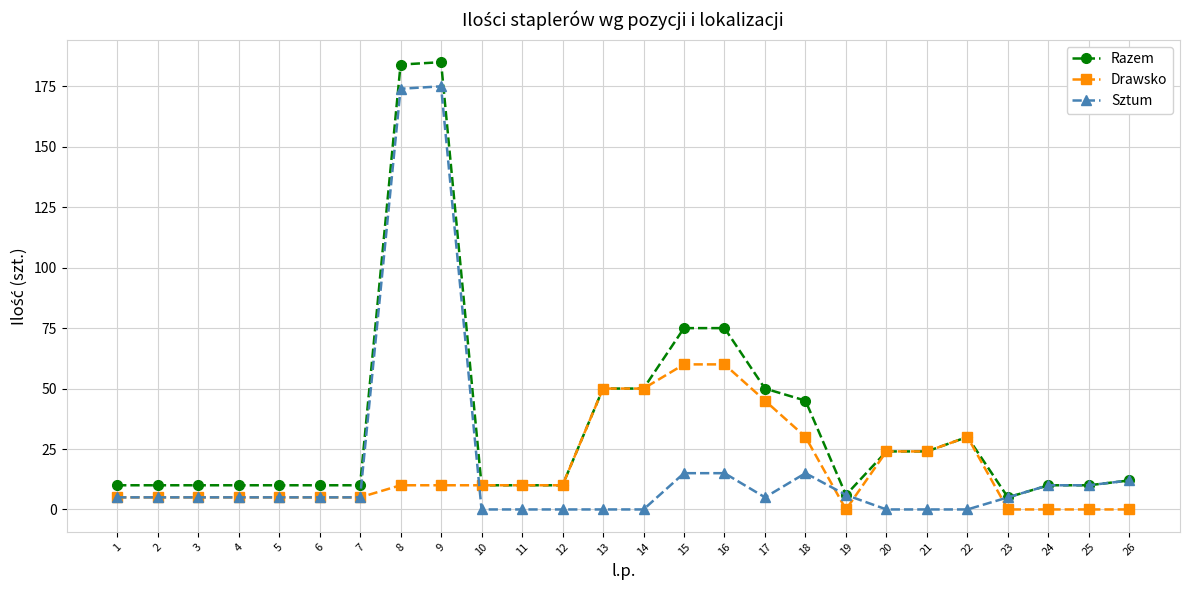

Which series ends up on top after the final intersection of Sztum and Drawsko?

Sztum